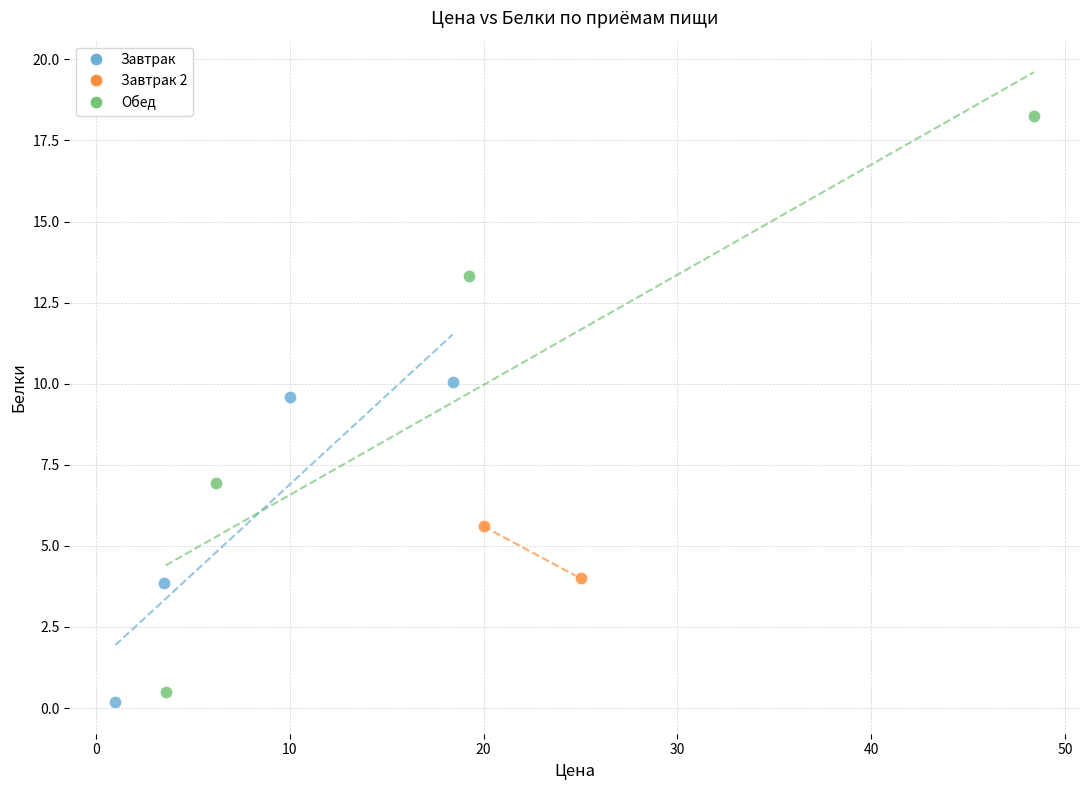

What are all the series names shown in the legend?

Завтрак, Завтрак 2, Обед